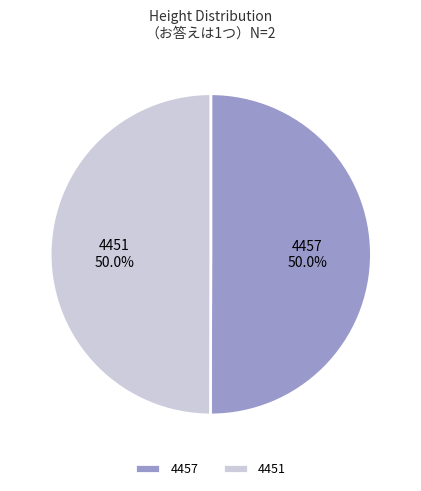

What is the total percentage of 4457 and 4451?

100.0%